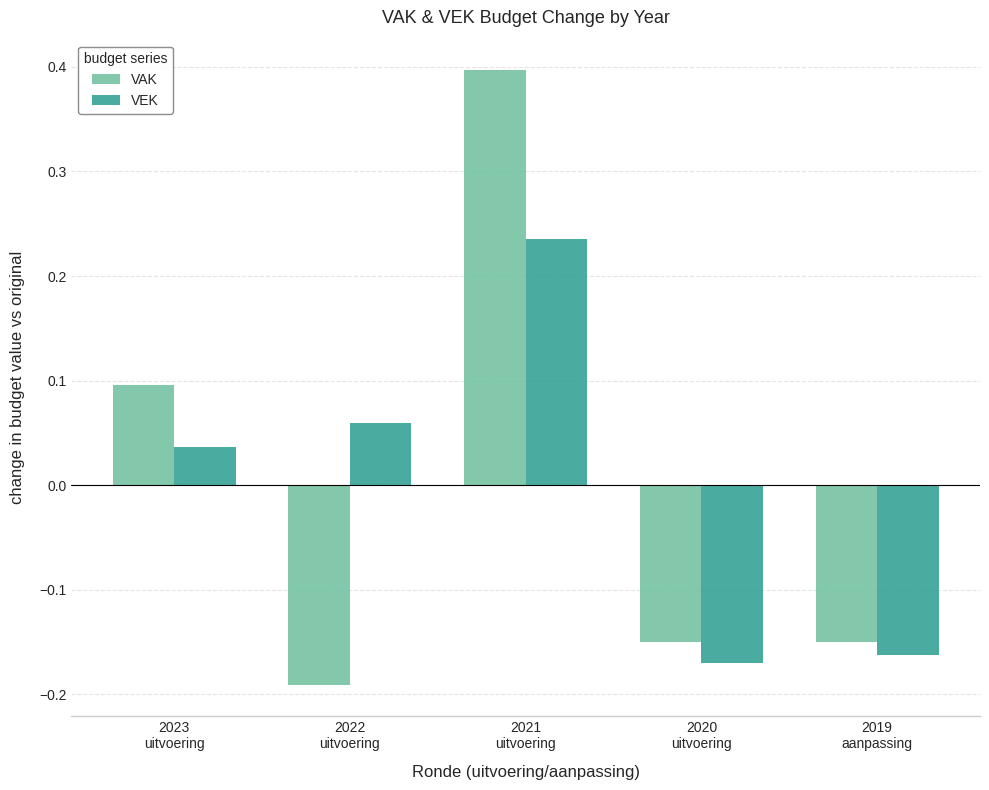

What is the label of the 5th bar from the left?

2019
aanpassing